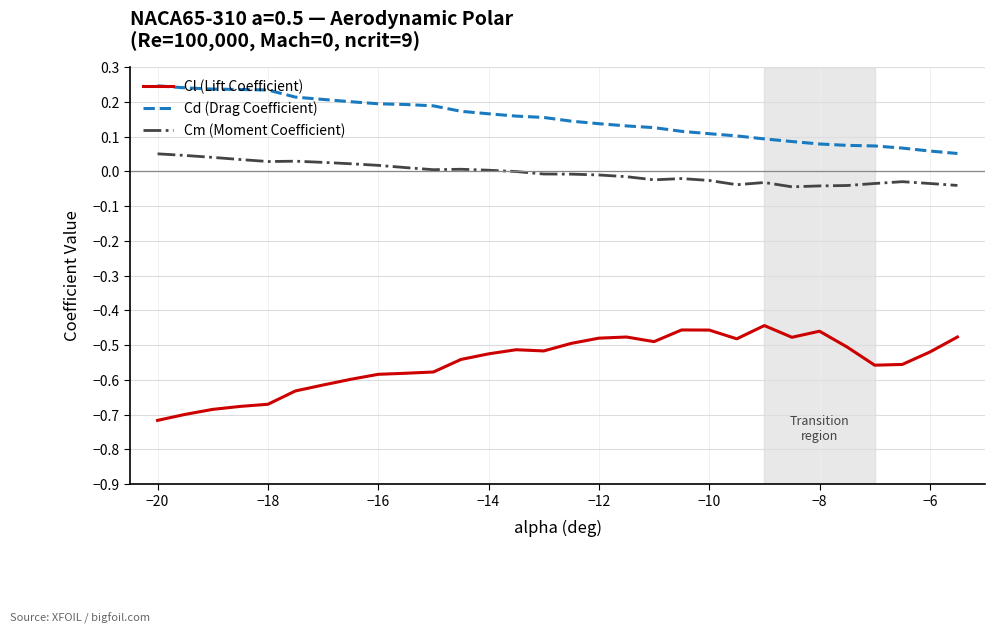

What is the difference between the maximum and minimum values in the Cl (Lift Coefficient) series?

0.3